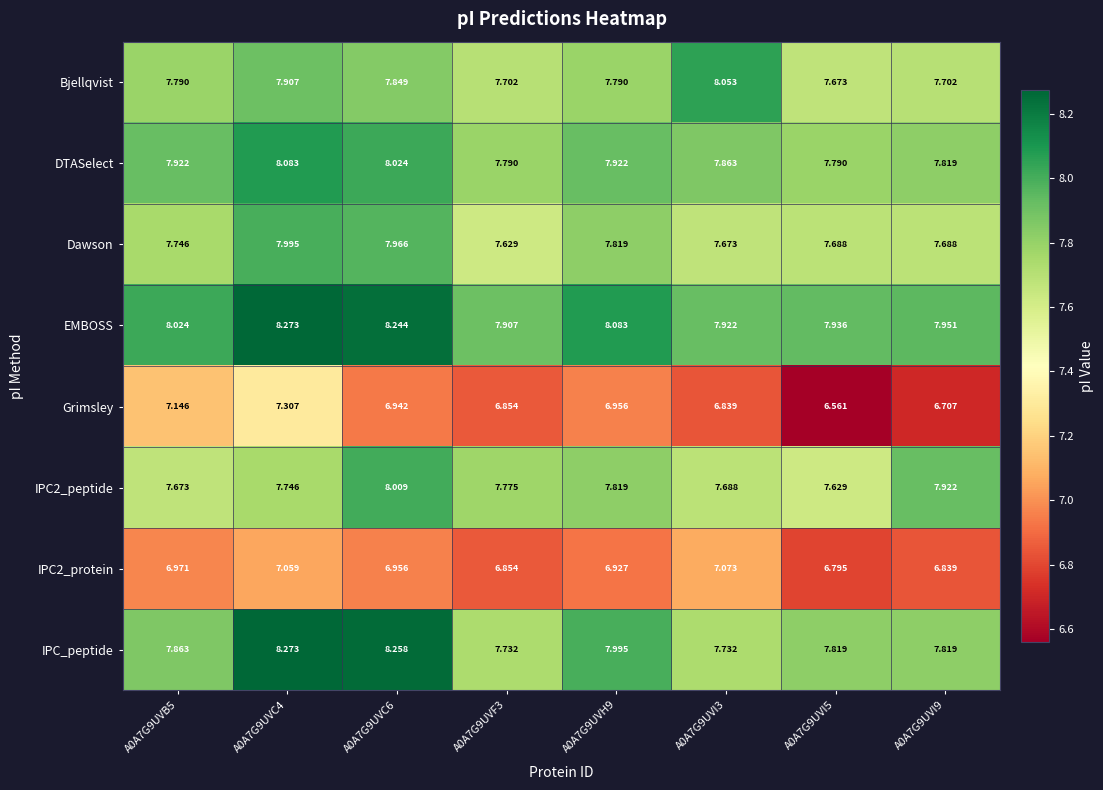

Which series changed the most between A0A7G9UVB5 and A0A7G9UVC4?

IPC_peptide